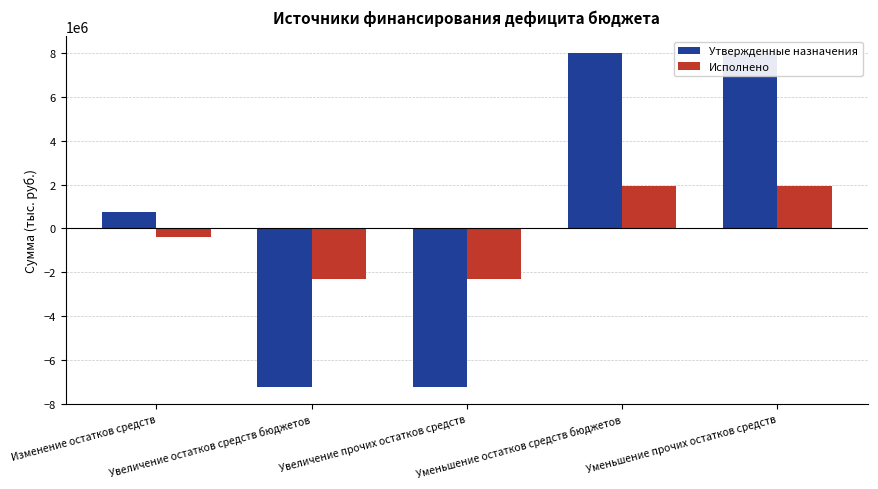

Reading left to right, what are all the values shown in this chart?

Утвержденные назначения: Изменение остатков средств=762254.0	Увеличение остатков средств бюджетов=-7248000.0	Увеличение прочих остатков средств=-7248000.0	Уменьшение остатков средств бюджетов=8010254.0	Уменьшение прочих остатков средств=8010254.0
Исполнено: Изменение остатков средств=-383575.2	Увеличение остатков средств бюджетов=-2322638.2	Увеличение прочих остатков средств=-2322638.2	Уменьшение остатков средств бюджетов=1939062.9	Уменьшение прочих остатков средств=1939062.9